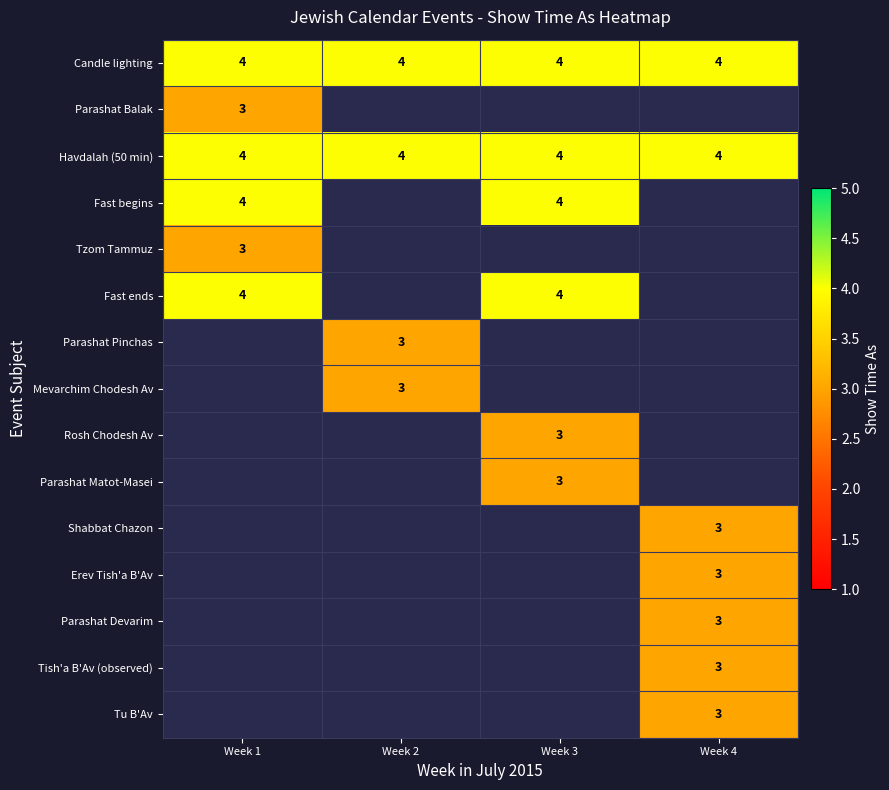

The Fast begins series shows 4 at Week 3. True or false?

True